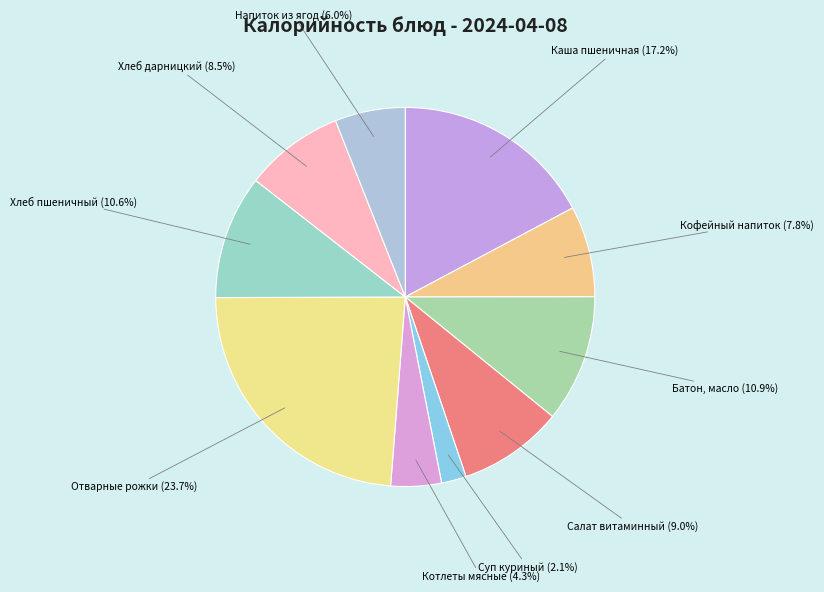

Between Котлеты мясные and Напиток из ягод, which is larger?

Напиток из ягод